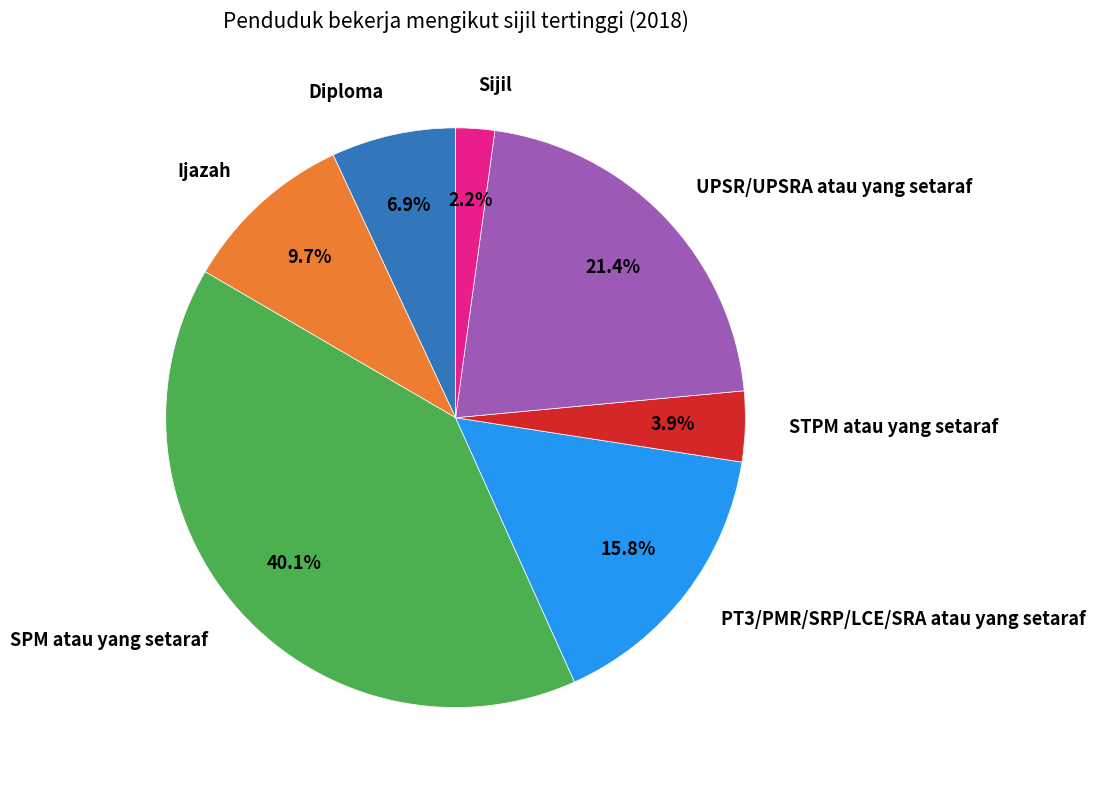

How much of the chart is everything except SPM atau yang setaraf?

59.9%